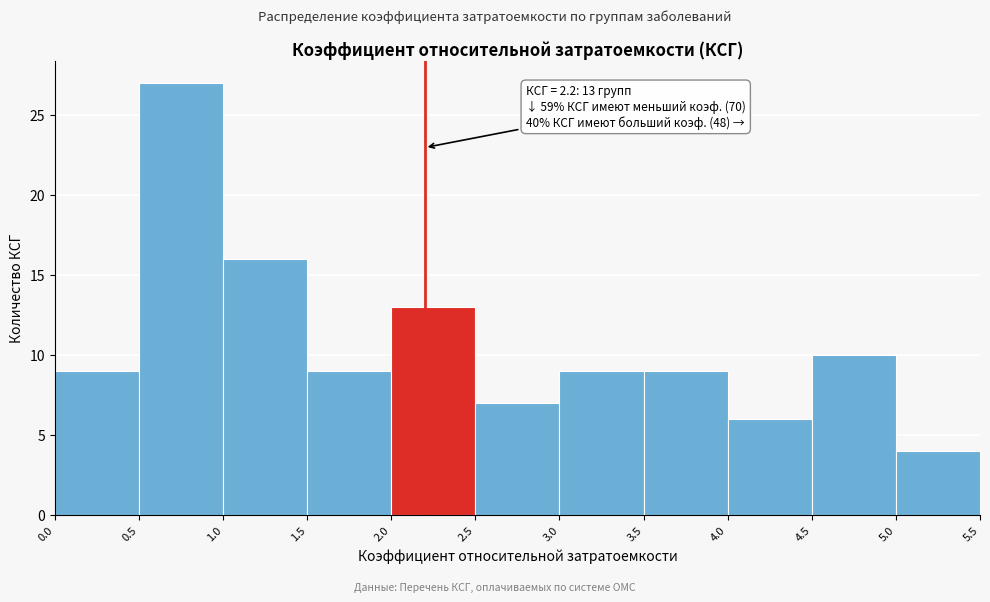

Over which range of the x-axis is the bar tallest?

0.5 to 1.0